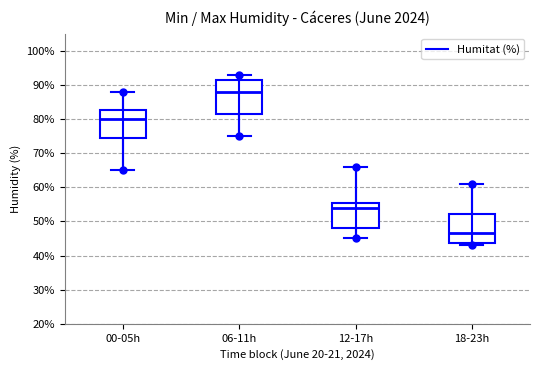

Where does the lower whisker of the box for 06-11h end on the y-axis? The values are not printed on the chart, so give them approximately, as read against the axis.

75